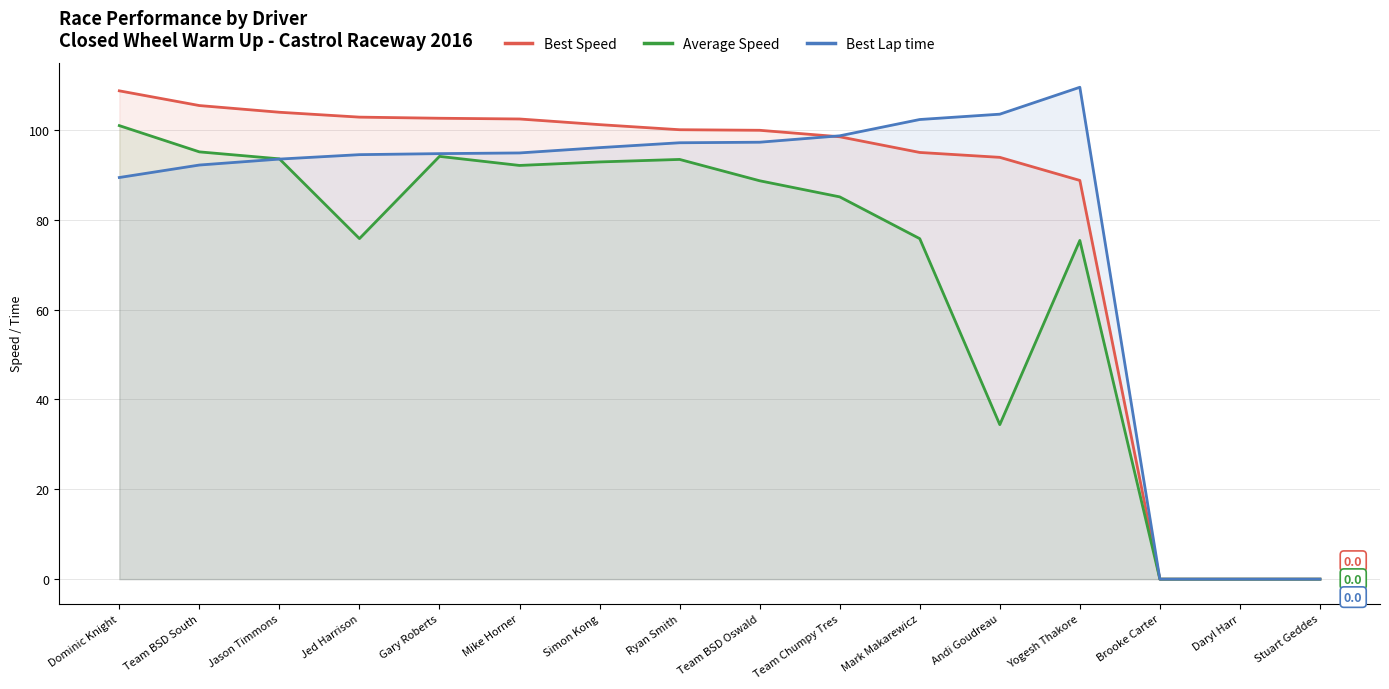

Reading left to right, transcribe all the data shown in this chart.

Best Speed: 108.7	105.4	103.9	102.9	102.6	102.4	101.2	100.1	99.9	98.5	95.0	93.9	88.8	0.0	0.0	0.0
Average Speed: 101.0	95.1	93.6	75.8	94.1	92.1	92.9	93.4	88.7	85.1	75.8	34.4	75.4	0.0	0.0	0.0
Best Lap time: 89.4	92.2	93.5	94.5	94.7	94.9	96.1	97.2	97.3	98.7	102.3	103.5	109.5	0.0	0.0	0.0